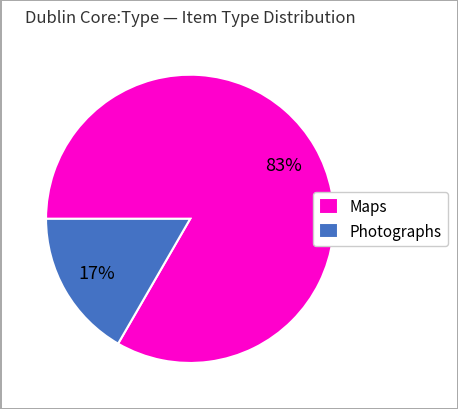

Which has a higher value, Maps or Photographs?

Maps